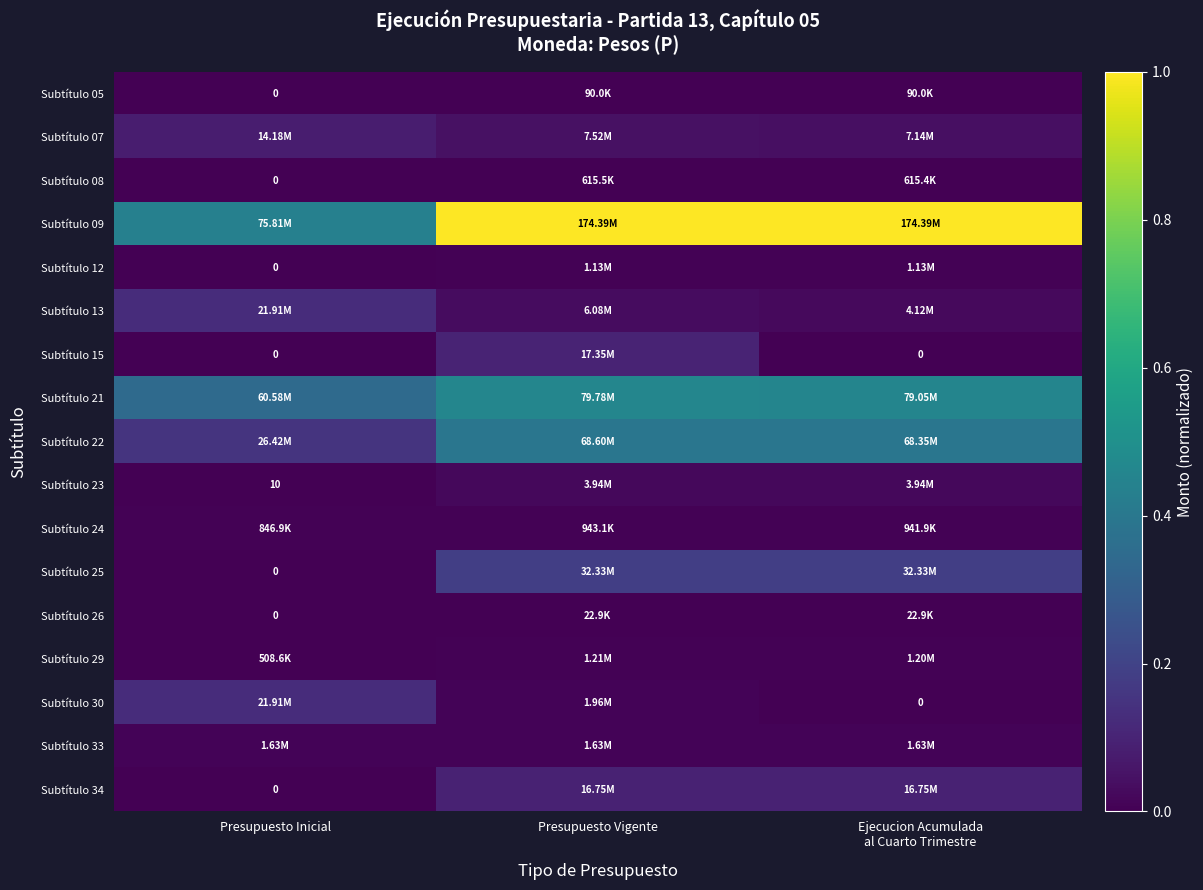

Is the value of Subtítulo 08 at Ejecucion Acumulada al Cuarto Trimestre greater than the value of Subtítulo 13 at Ejecucion Acumulada al Cuarto Trimestre?

No